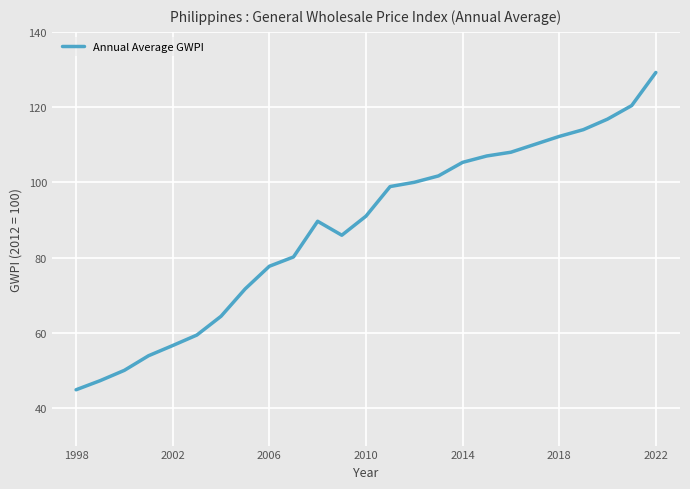

What is the minimum value shown in the chart?

44.8